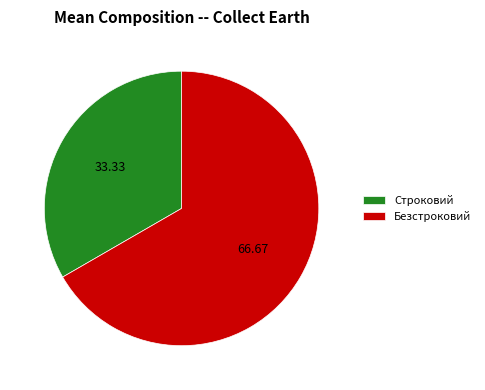

Do Безстроковий and Строковий together represent more than half of the pie?

Yes